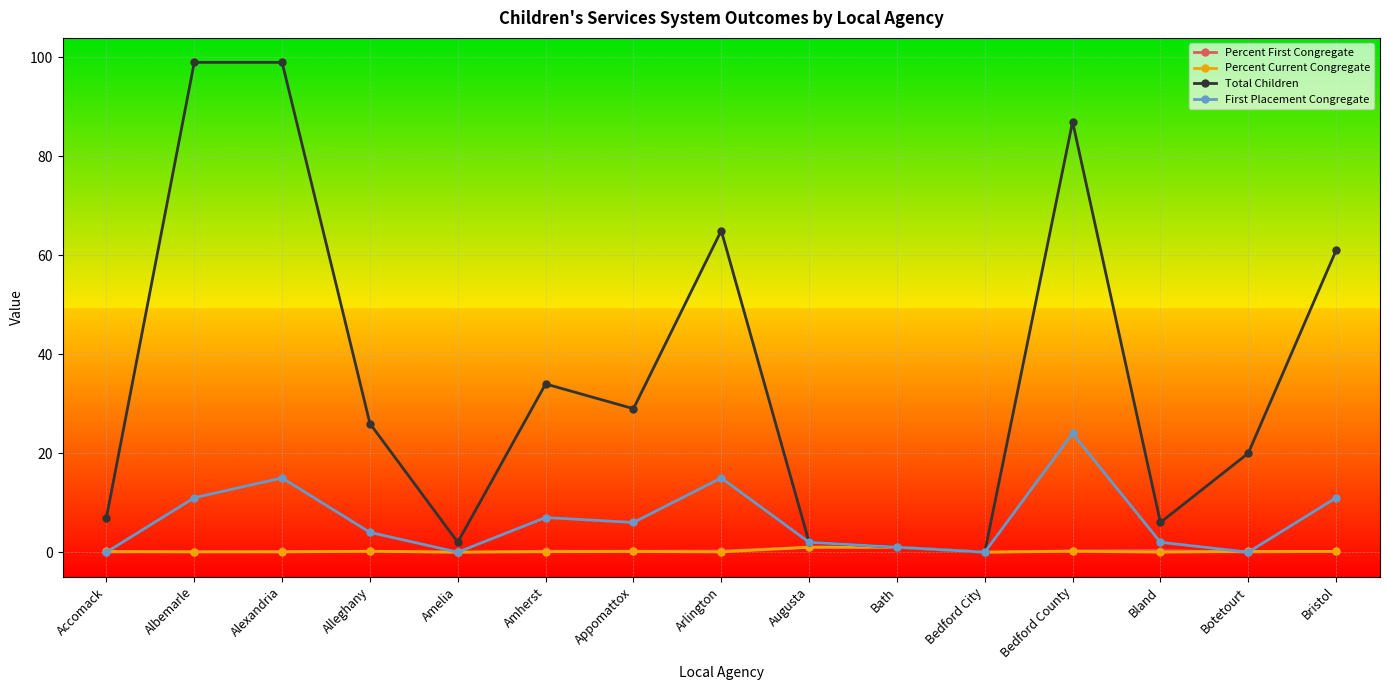

Which series has the largest total across all categories?

Total Children